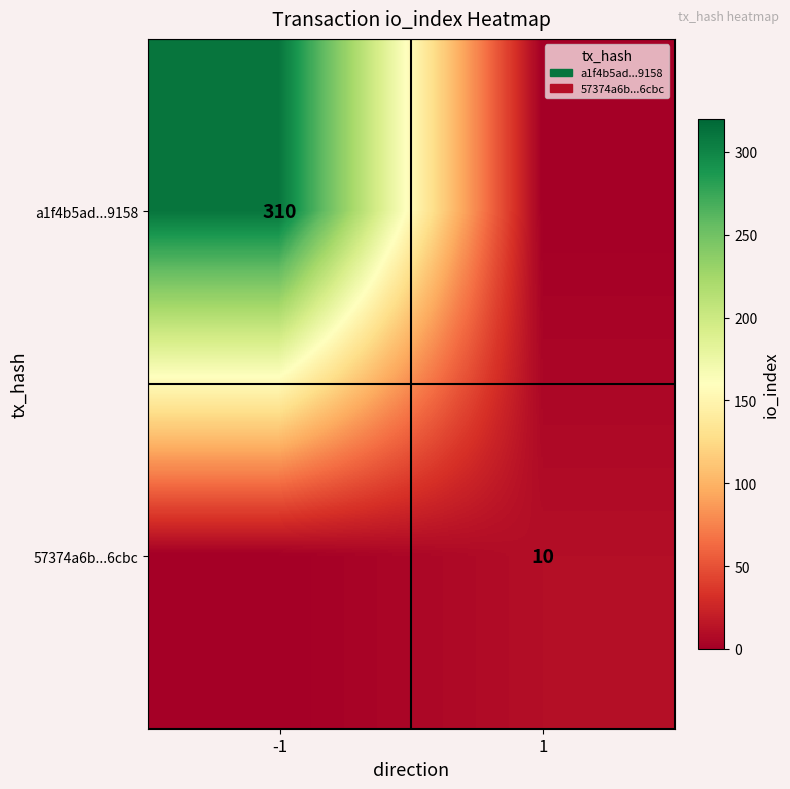

Is it true that 57374a6b...6cbc equals 2 at 1?

False